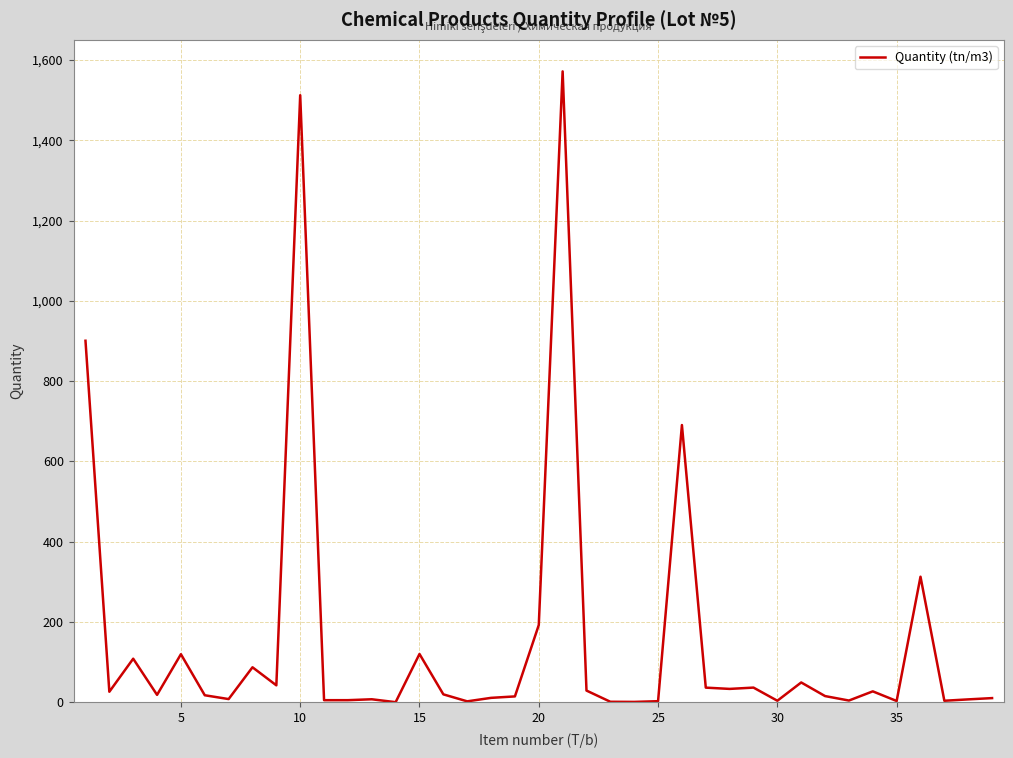

What is the maximum value shown in the chart?

1571.5